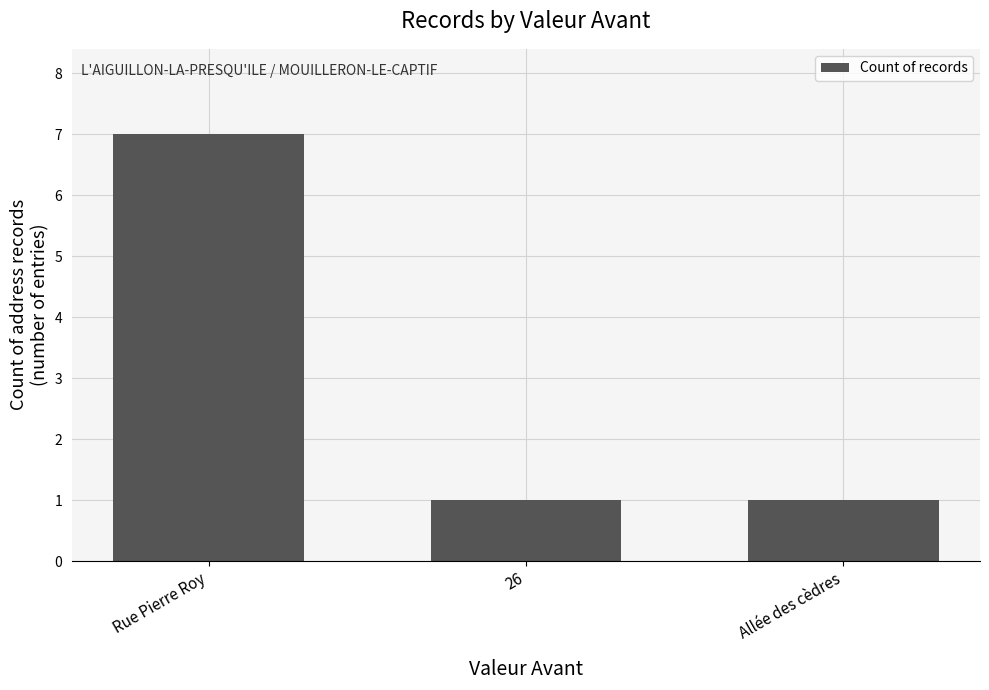

What is the average value?

3